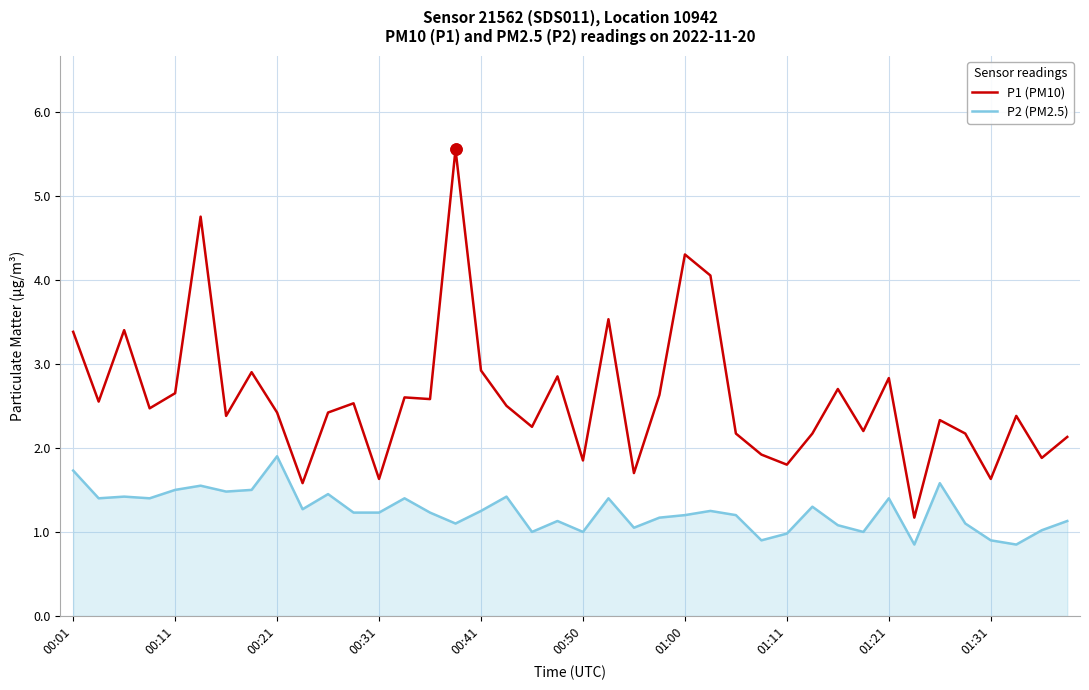

True or false: P1 (PM10) and P2 (PM2.5) intersect in this chart.

False